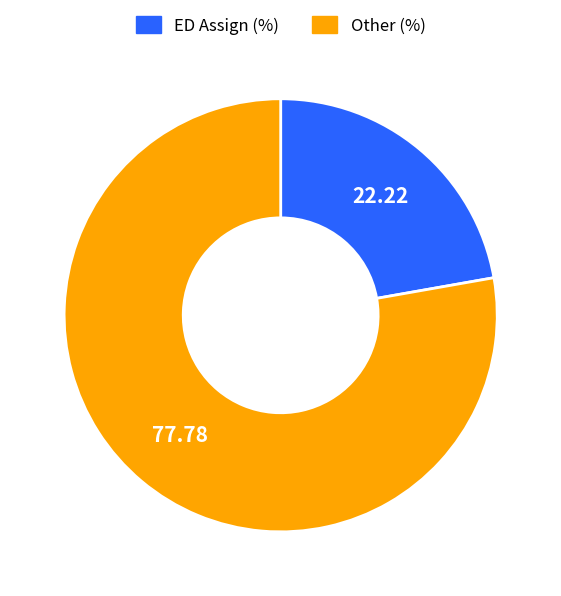

Approximately how many times larger is the value at Other compared to ED?

3.5